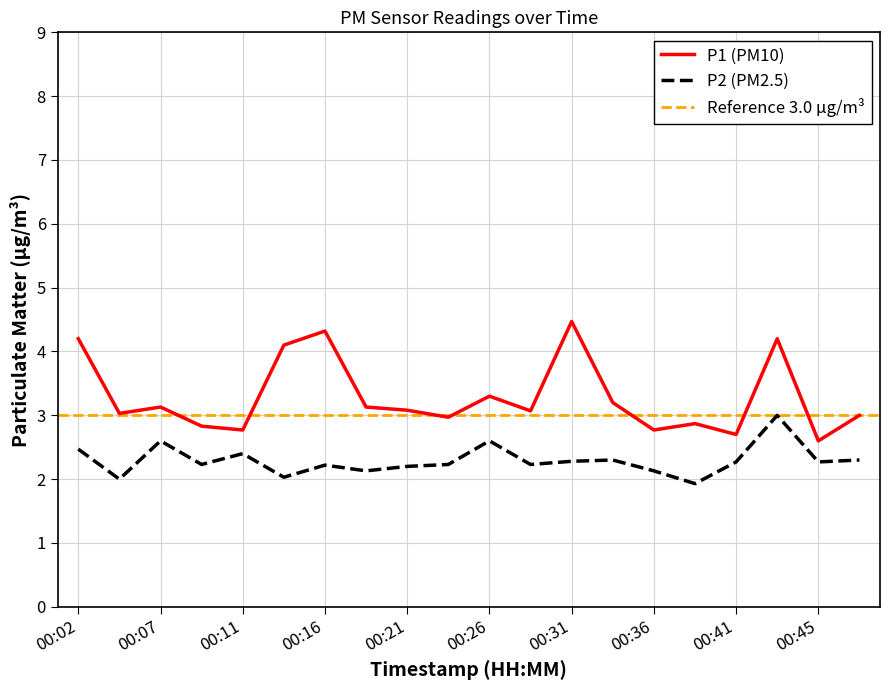

Does the chart have visible grid lines?

Yes